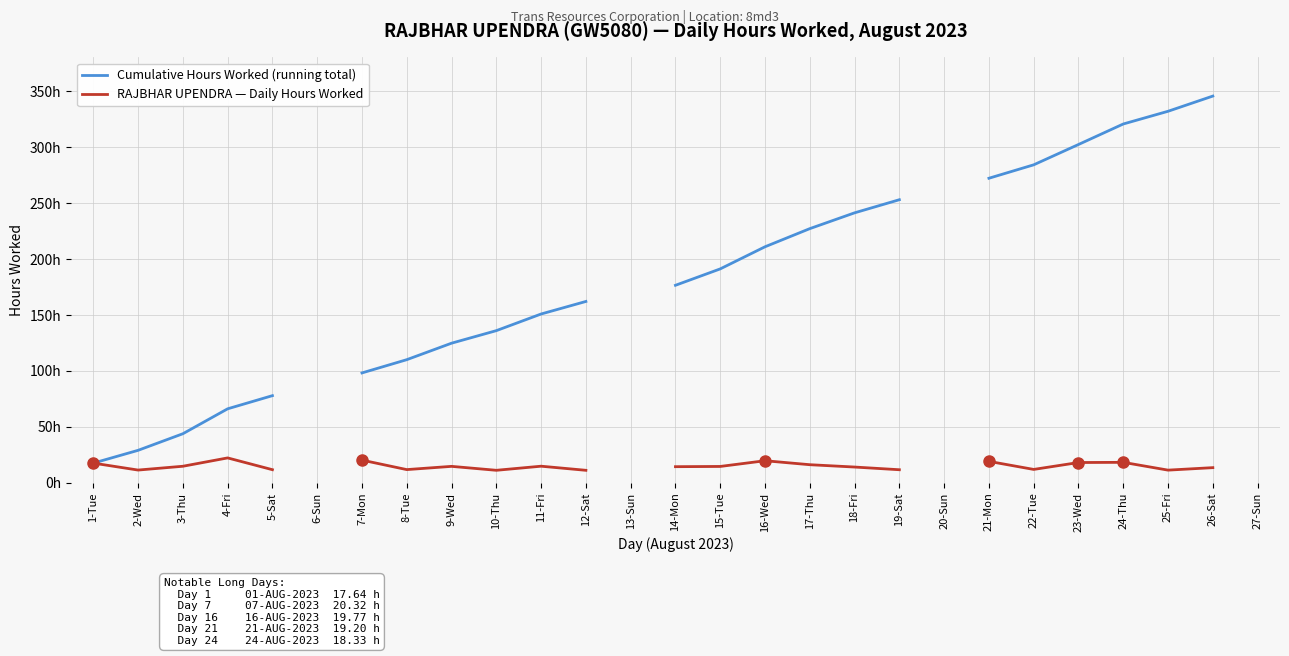

What is the maximum value for RAJBHAR UPENDRA — Daily Hours Worked?

22.3